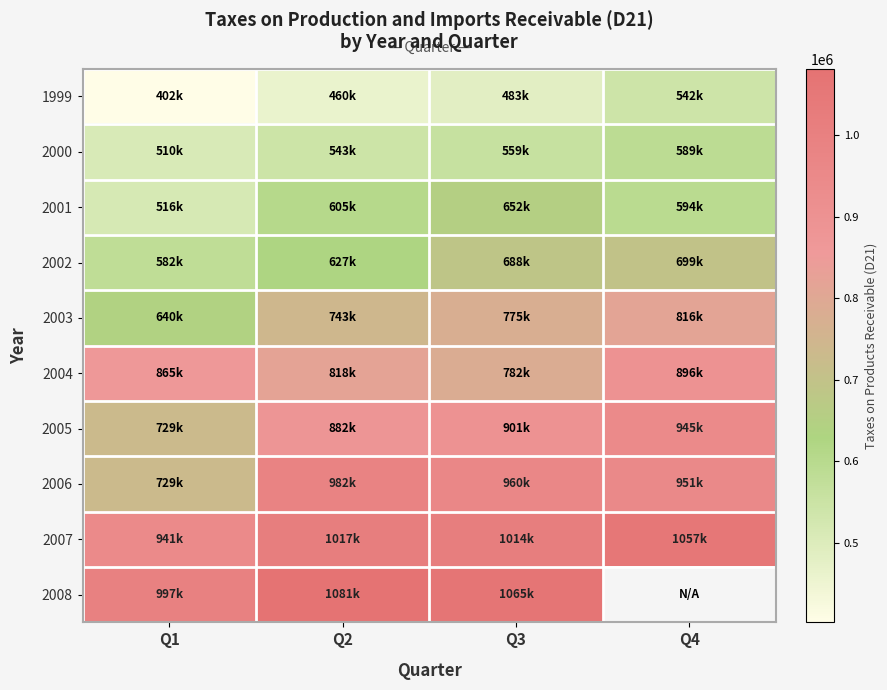

Is the value of 2004 at Q3 greater than the value of 2002 at Q2?

Yes